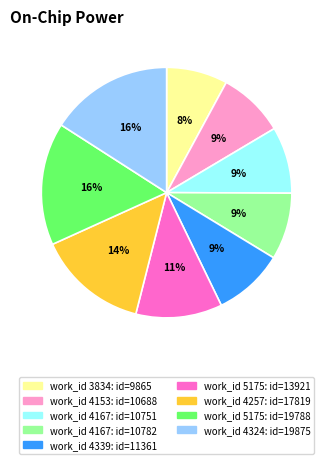

Is there any slice that represents more than half of the pie?

No